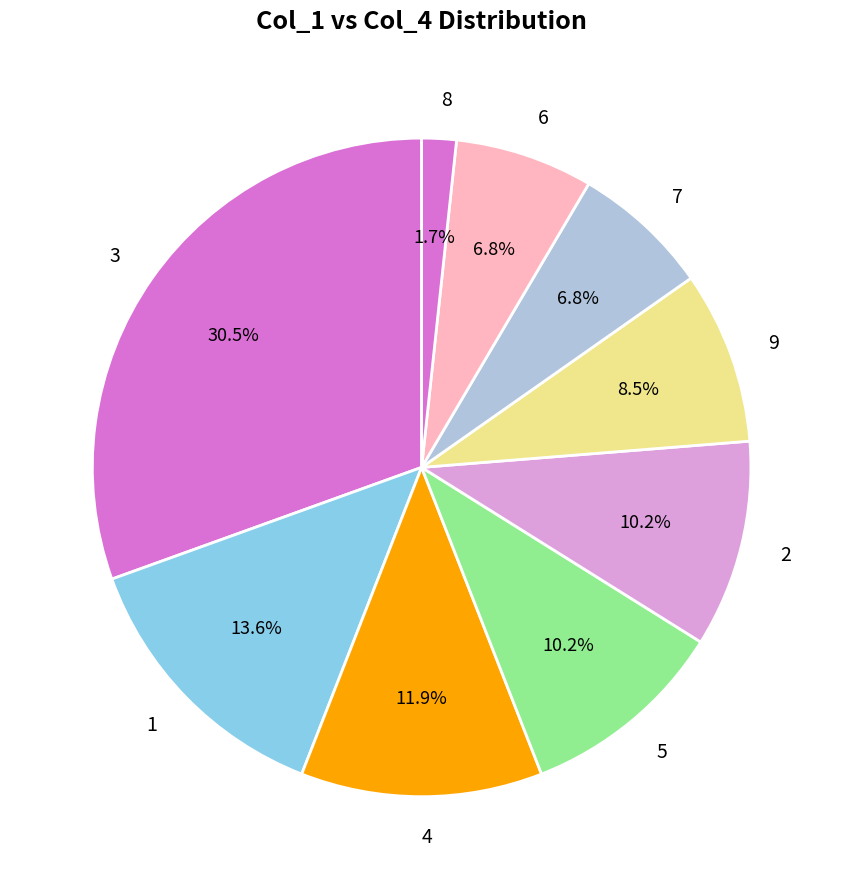

Is there any slice that represents more than half of the pie?

No